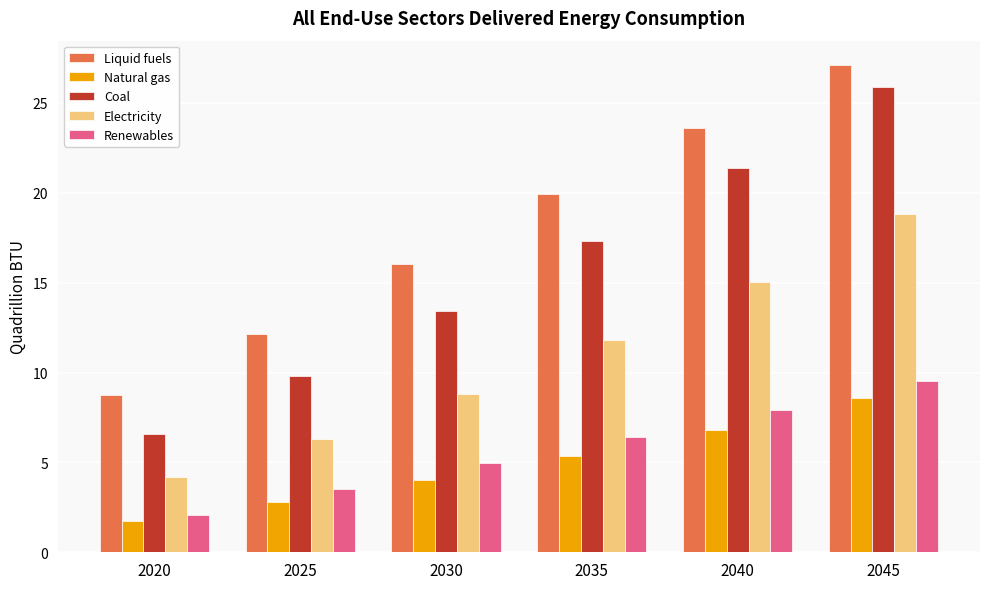

Reading left to right, transcribe all the data shown in this chart.

Liquid fuels: 8.7	12.1	16.0	19.9	23.6	27.1
Natural gas: 1.8	2.8	4.0	5.4	6.8	8.6
Coal: 6.6	9.8	13.4	17.3	21.4	25.9
Electricity: 4.2	6.3	8.8	11.8	15.0	18.8
Renewables: 2.1	3.5	5.0	6.4	7.9	9.5